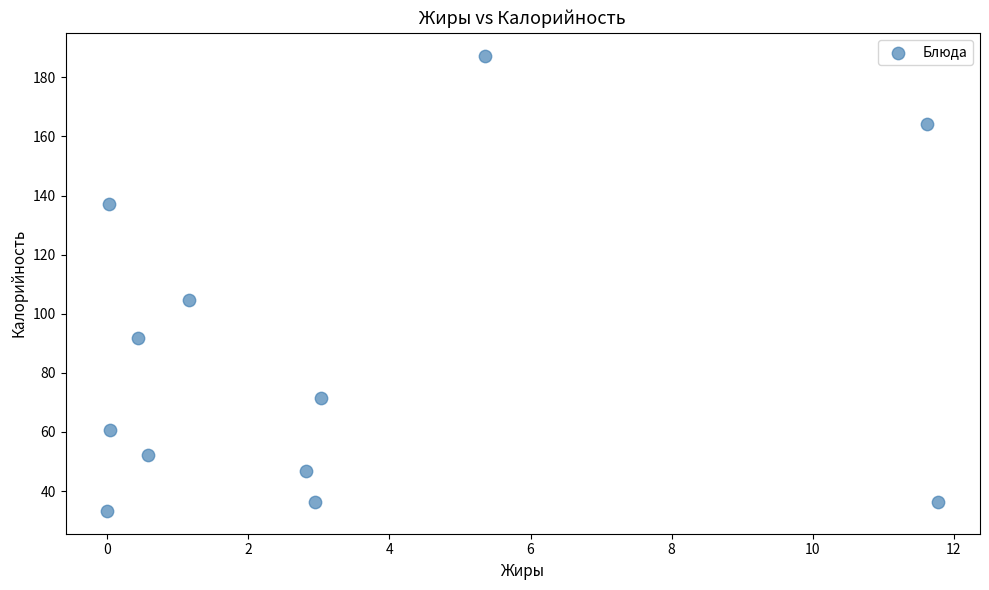

What Y value in the scatter plot is closest to 110?

104.8